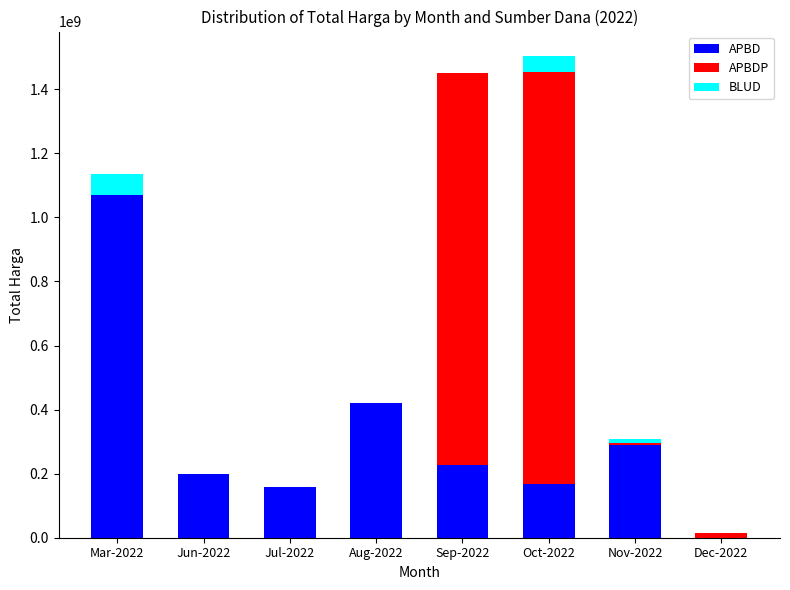

Reading left to right, transcribe the values for APBD.

Mar-2022=1068253245	Jun-2022=199200000	Jul-2022=158800000	Aug-2022=421075000	Sep-2022=227000000	Oct-2022=168000000	Nov-2022=289606000	Dec-2022=0